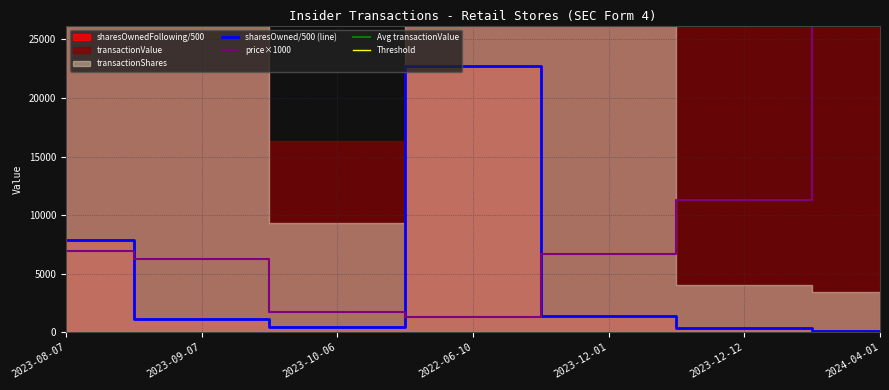

True or false: transactionPricePerShare has a value of 6926.5 at 2023-08-07.

True